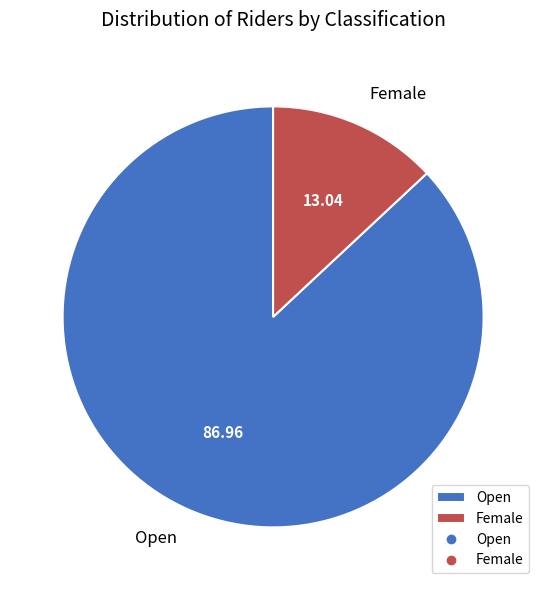

Do Open and Female together represent more than half of the pie?

Yes